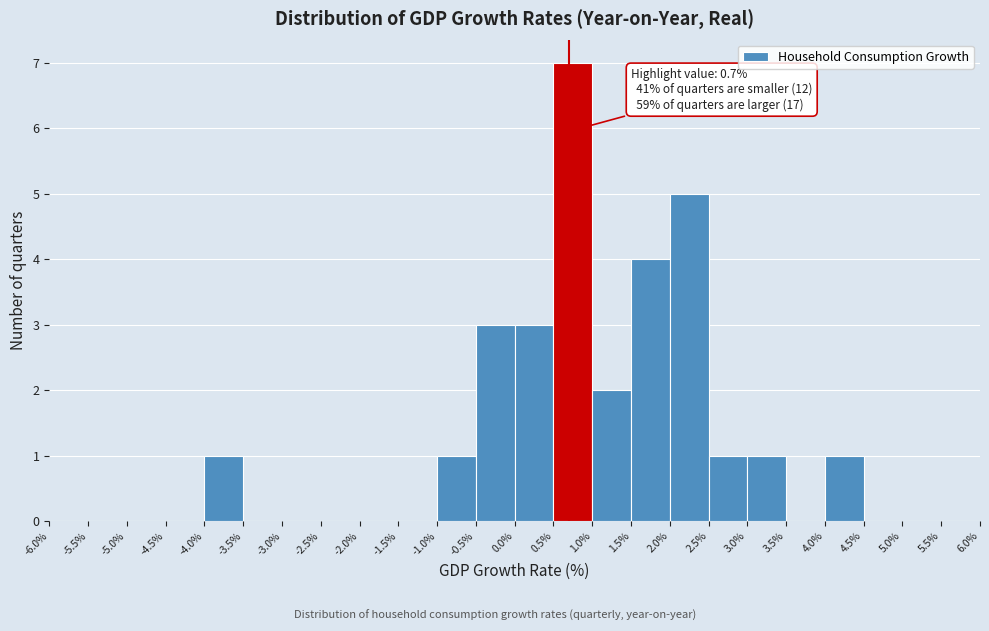

Which range on the x-axis has the tallest bar?

0.5% to 1.0%